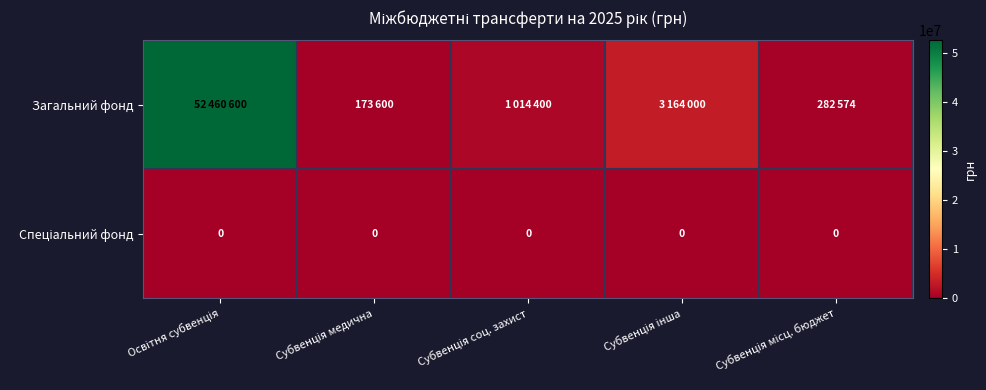

Which series has the largest total across all categories?

Загальний фонд